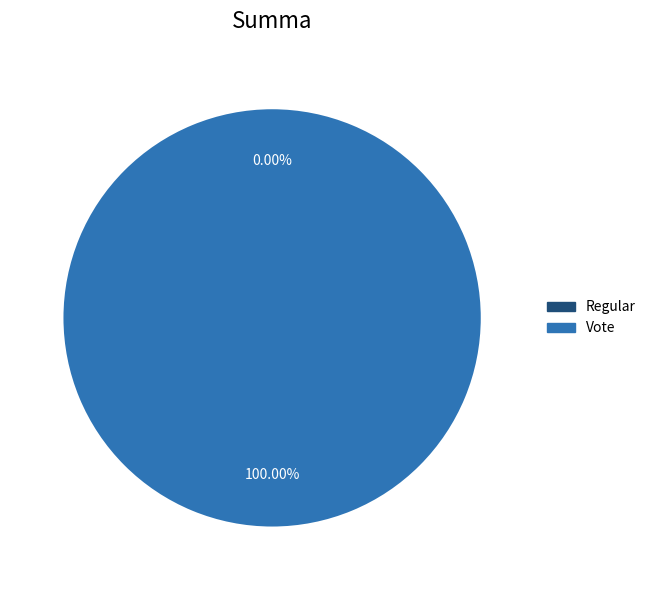

To the nearest percent, what is the difference between the Vote and Regular slice percentages?

100%